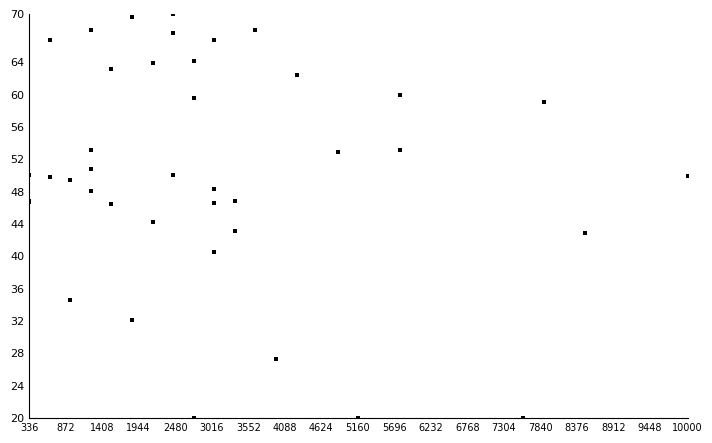

What Y value in the scatter plot is closest to 45?

44.2